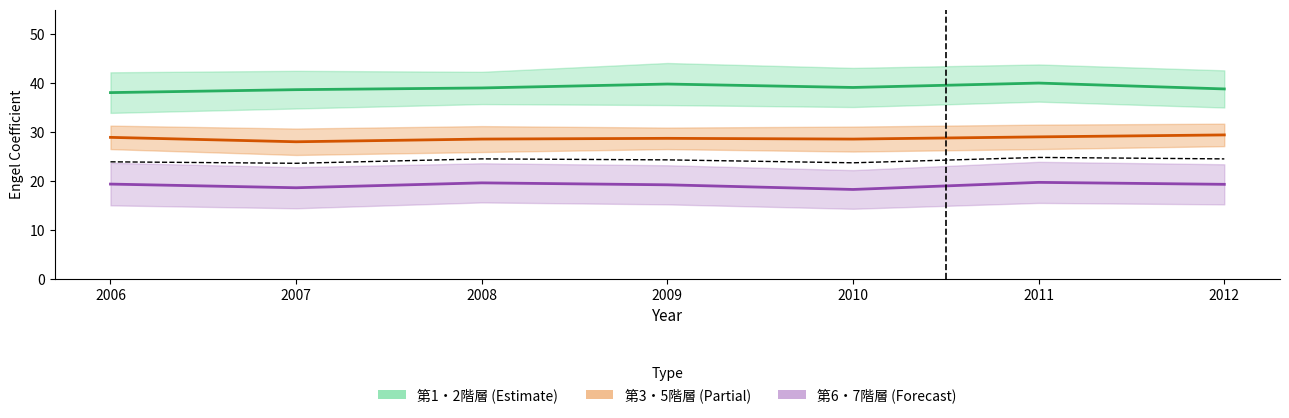

Which has a higher value, 2010 or 2008?

2008